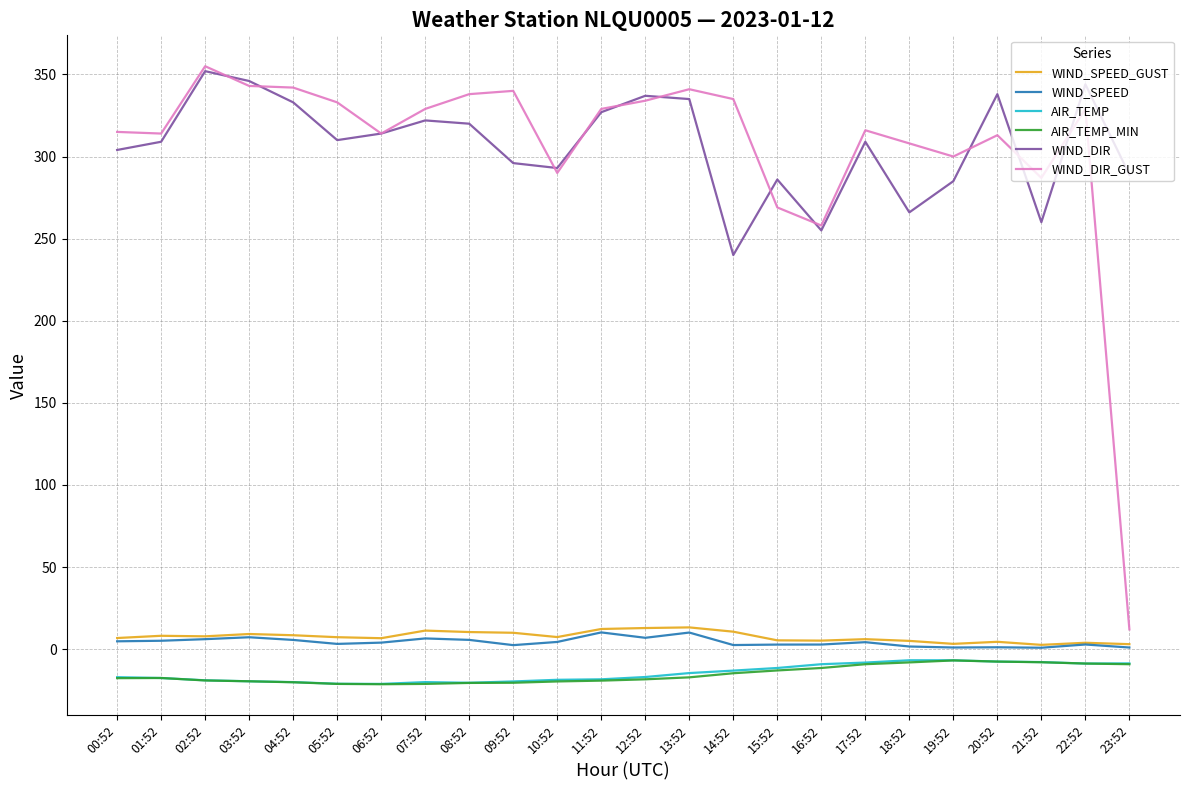

True or false: WIND_SPEED and AIR_TEMP_MIN cross at least once.

False